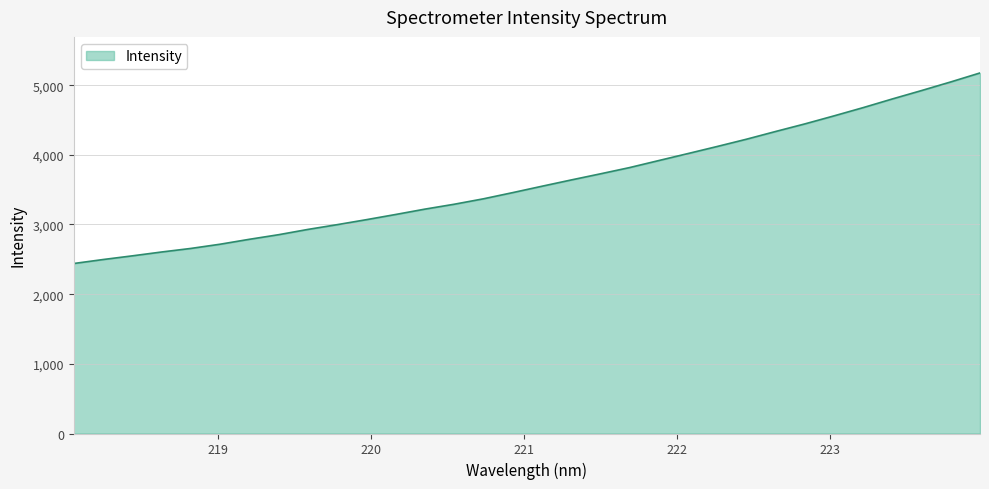

What is the minimum value shown in the chart?

2440.1